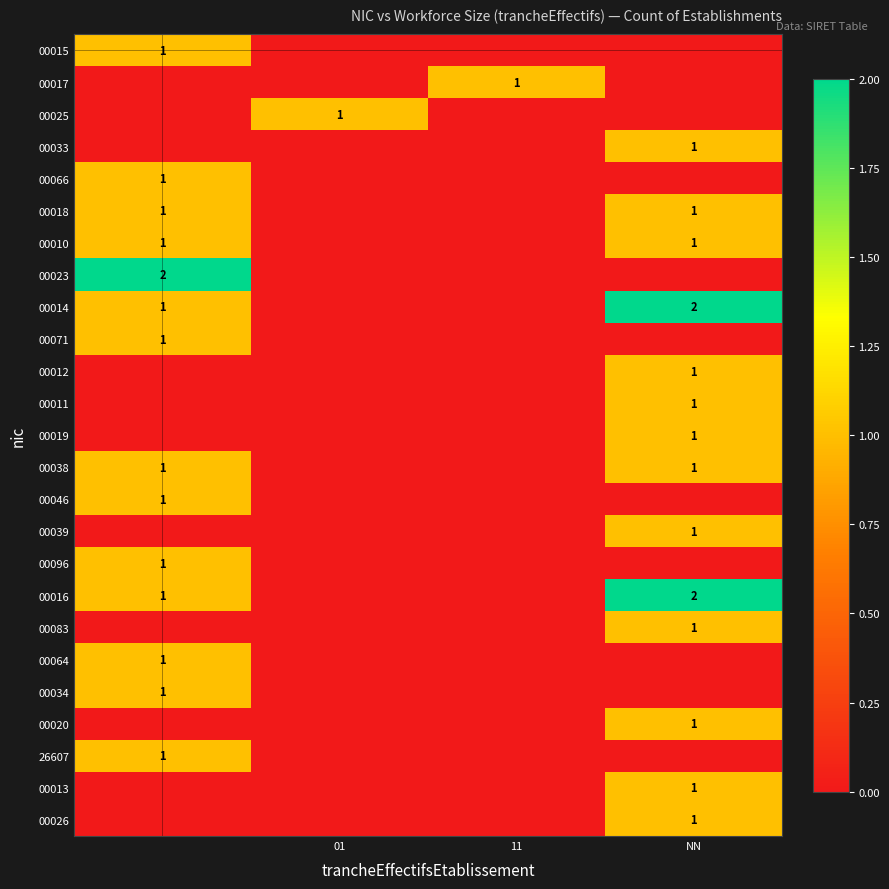

True or false: 00011 has a value of 1 at NN.

True